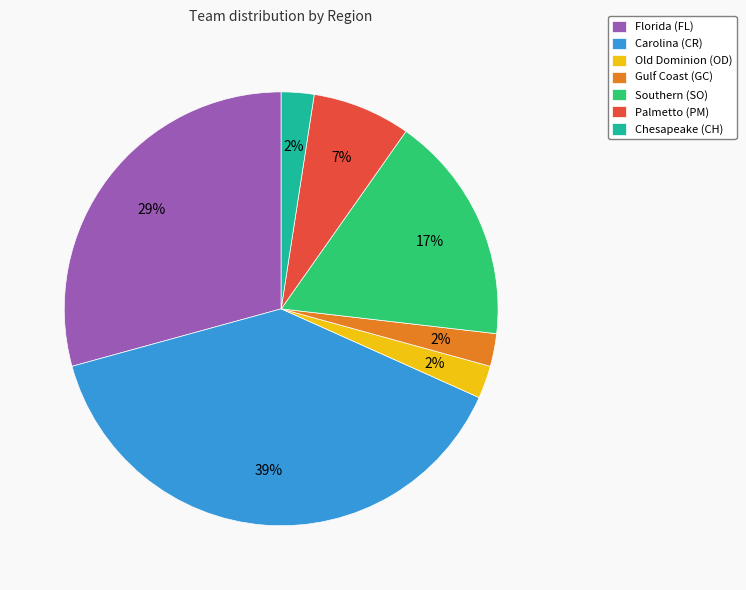

Is the sum of Gulf Coast (GC) and Chesapeake (CH) greater than half?

No